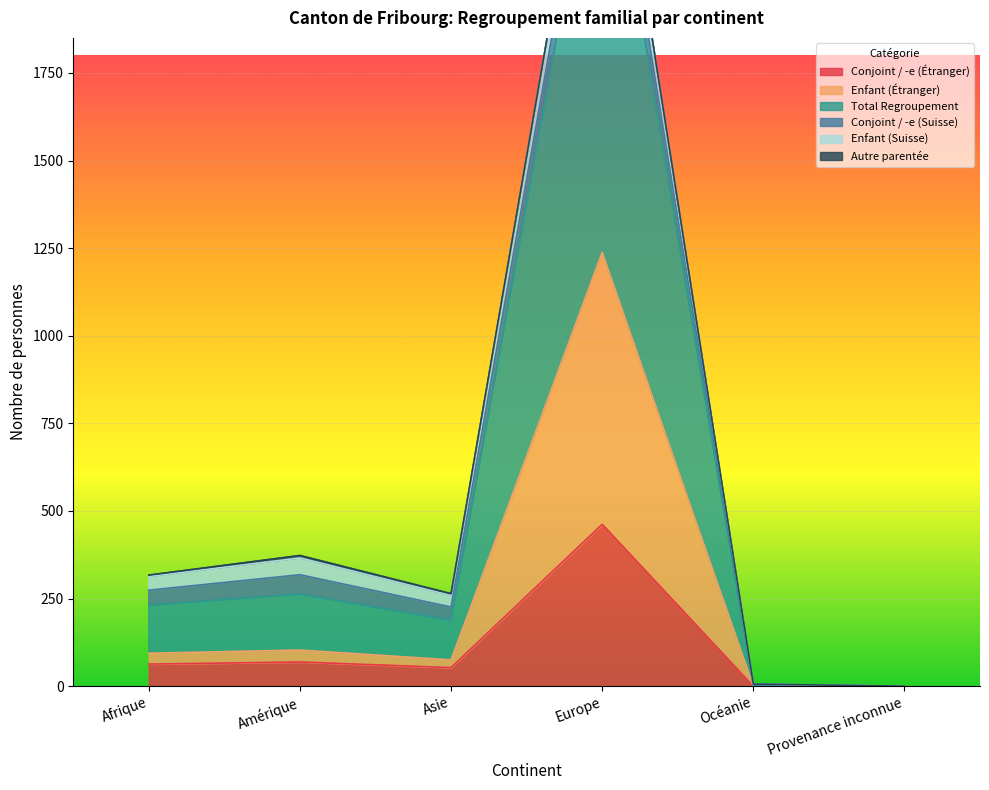

True or false: Total Regroupement and Enfant (Étranger) intersect in this chart.

False